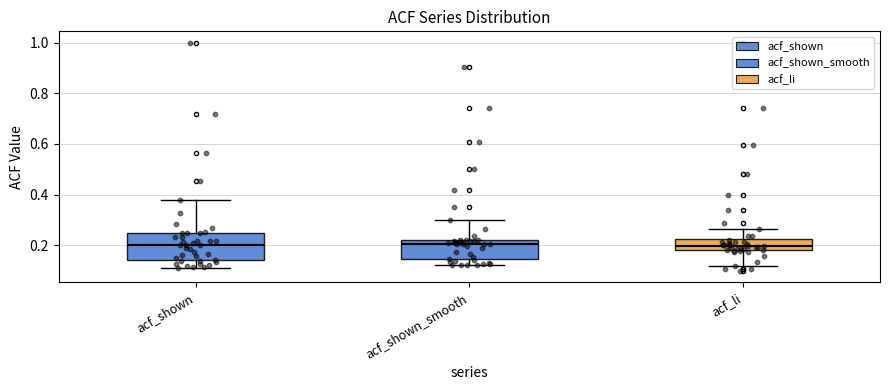

Reading left to right, transcribe this box plot: for each box, give where its median line is, the range the box spans, and where its two whiskers end, as read against the y-axis. The values are not printed on the chart, so give them approximately, as read against the axis.

acf_shown: median 0.20, box 0.14 to 0.24, whiskers 0.12 to 0.38
acf_shown_smooth: median 0.20, box 0.14 to 0.22, whiskers 0.12 to 0.30
acf_li: median 0.20, box 0.18 to 0.22, whiskers 0.12 to 0.26